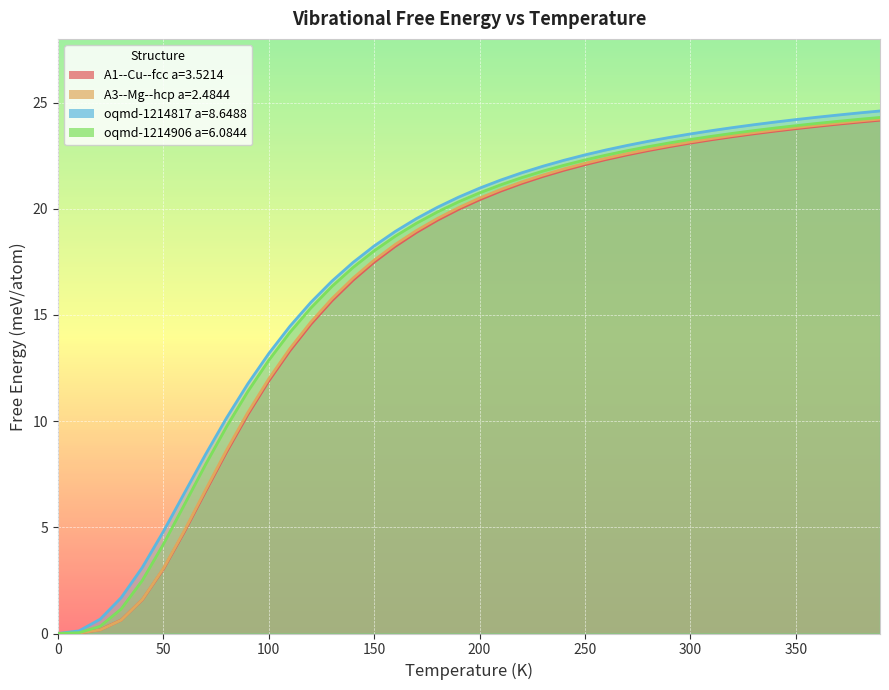

The A1--Cu--fcc a=3.5214 series shows 31.4 at 370.0. True or false?

False